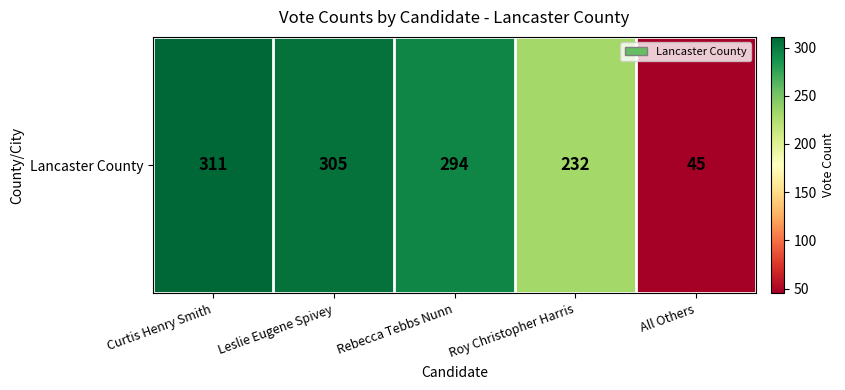

Read the value at Roy Christopher Harris.

232